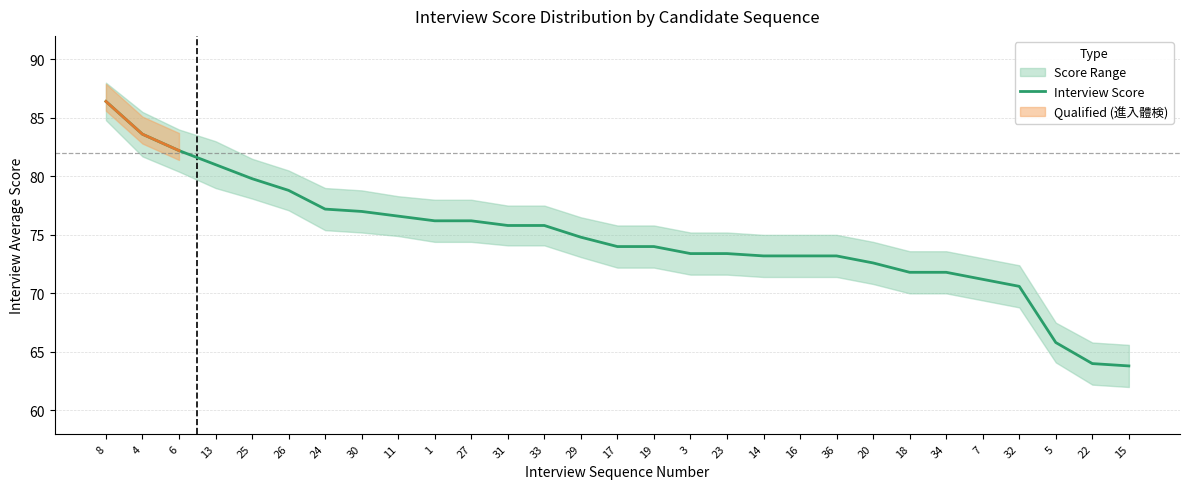

What is the label of the 9th point from the right?

36